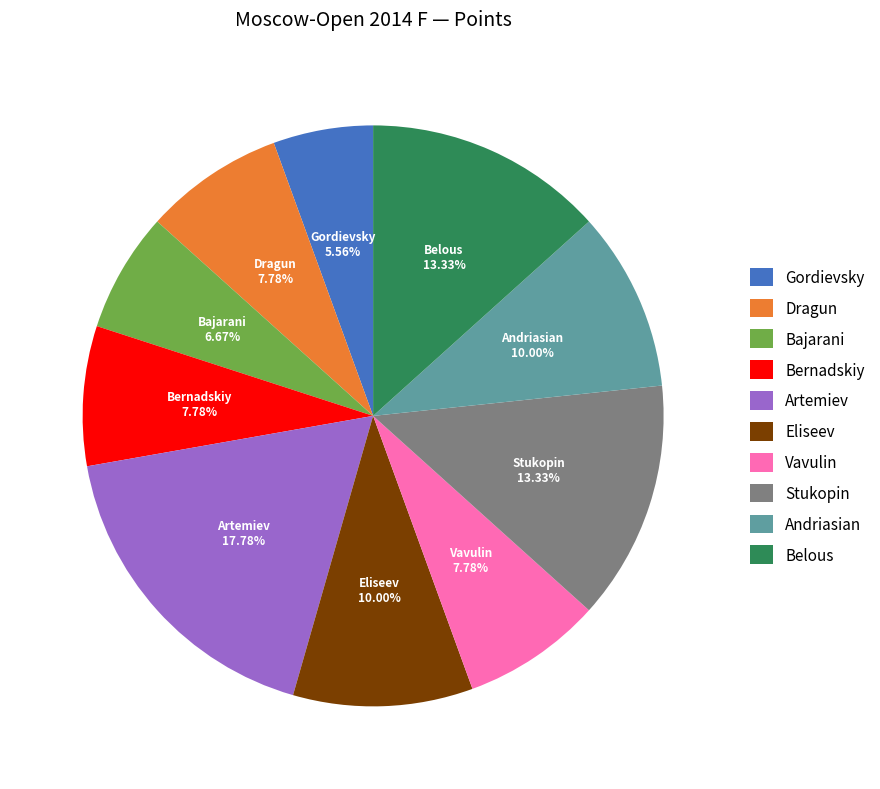

Does any single category account for the majority?

No